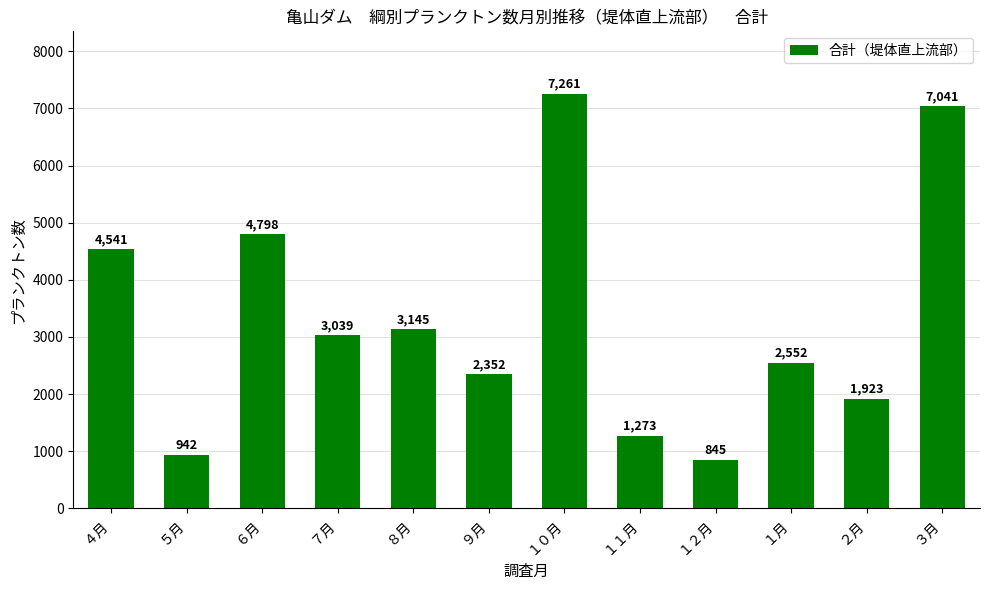

Rank the categories by value from highest to lowest.

１０月, ３月, ６月, ４月, ８月, ７月, １月, ９月, ２月, １１月, ５月, １２月